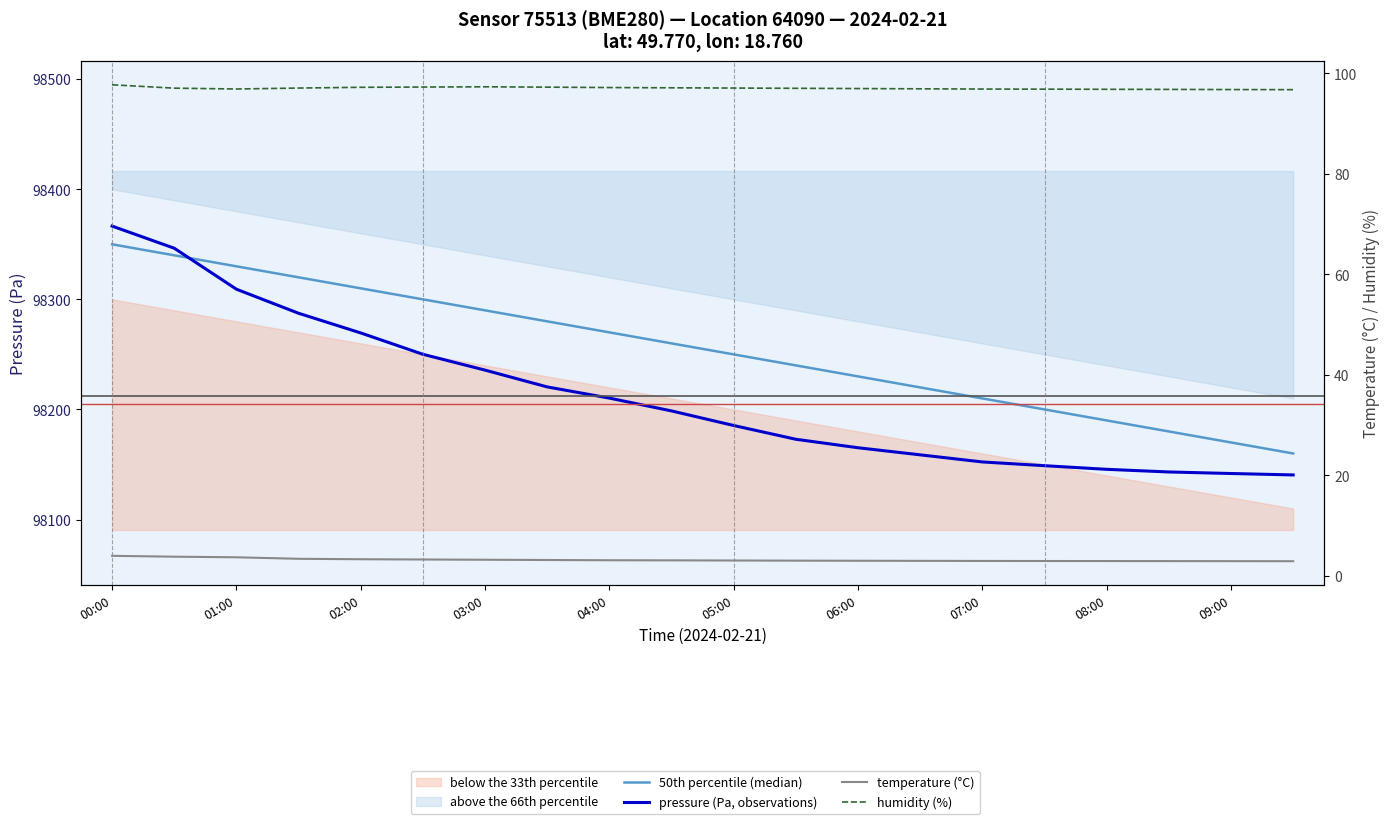

At 11, list the series in order from largest to smallest.

50th percentile (median), pressure (Pa, observations), humidity (%), temperature (°C)